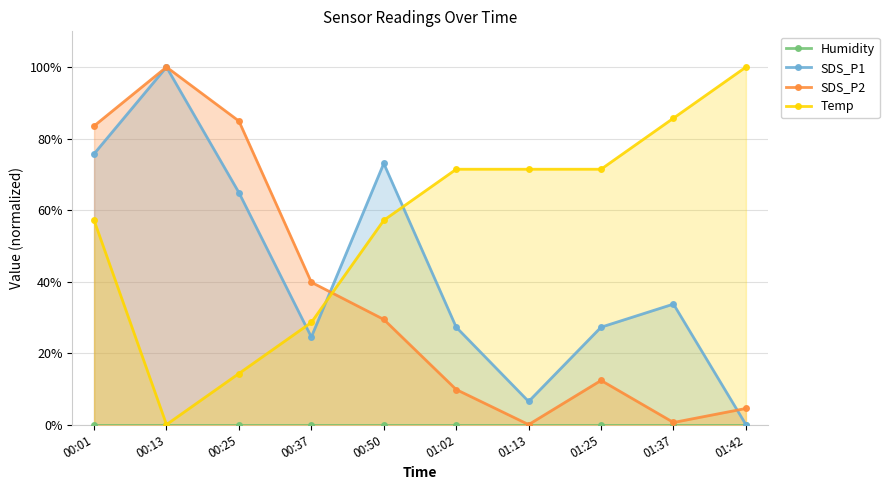

Does the chart have visible grid lines?

Yes